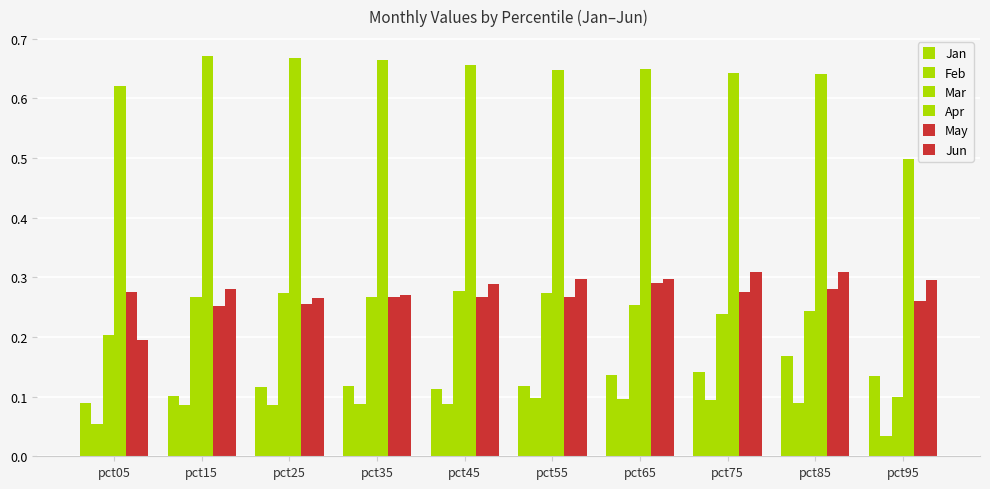

What is the difference between the maximum and minimum values in the Mar series?

0.2